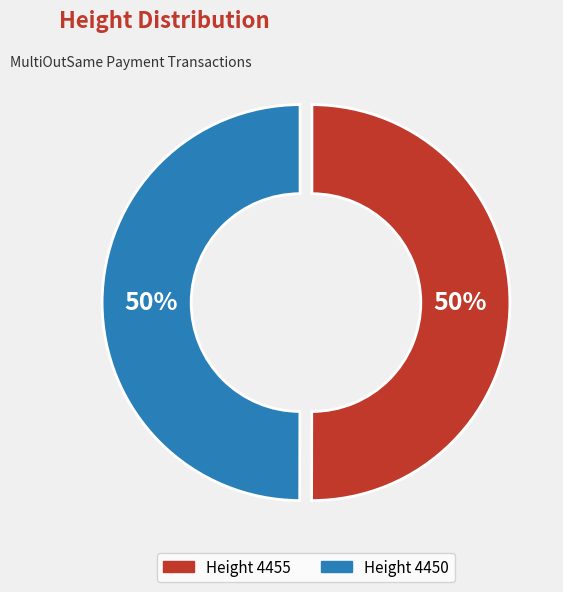

To the nearest percent, what is the average slice percentage?

50%